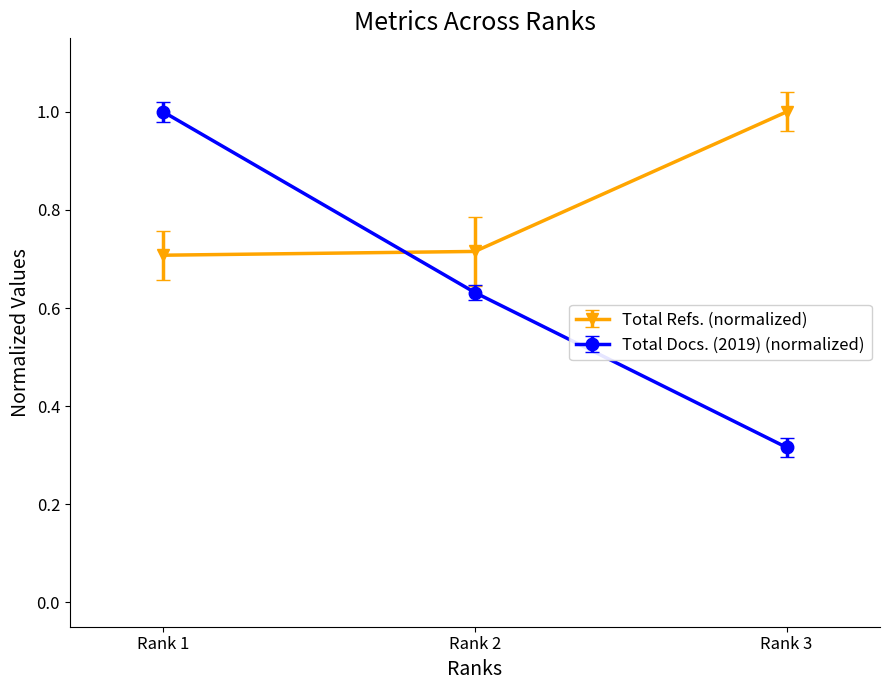

At which category is the sum across all series the highest?

Rank 1